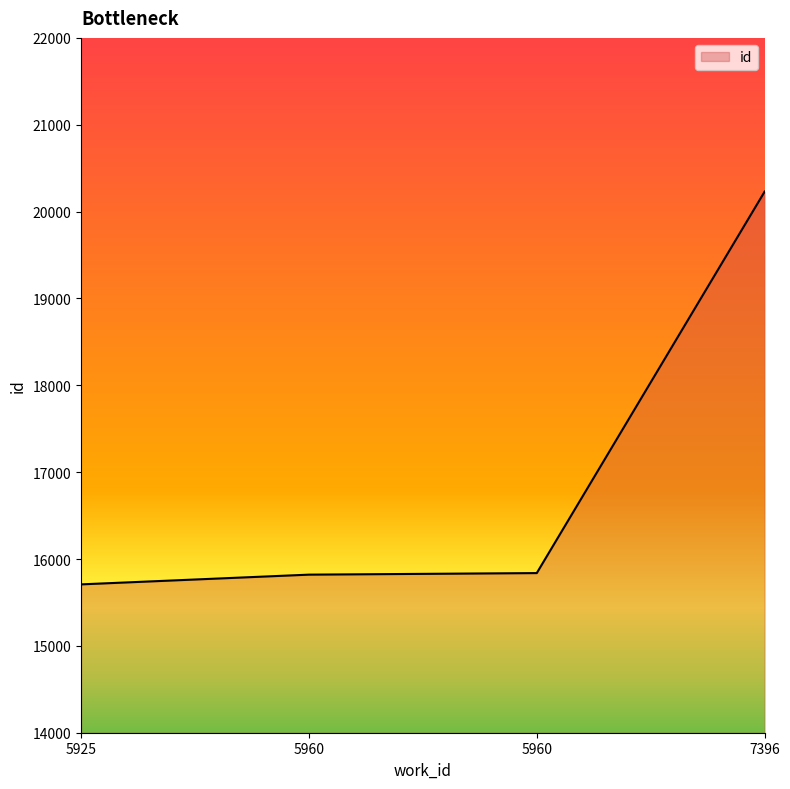

At which category does the chart reach its peak across all series?

7396